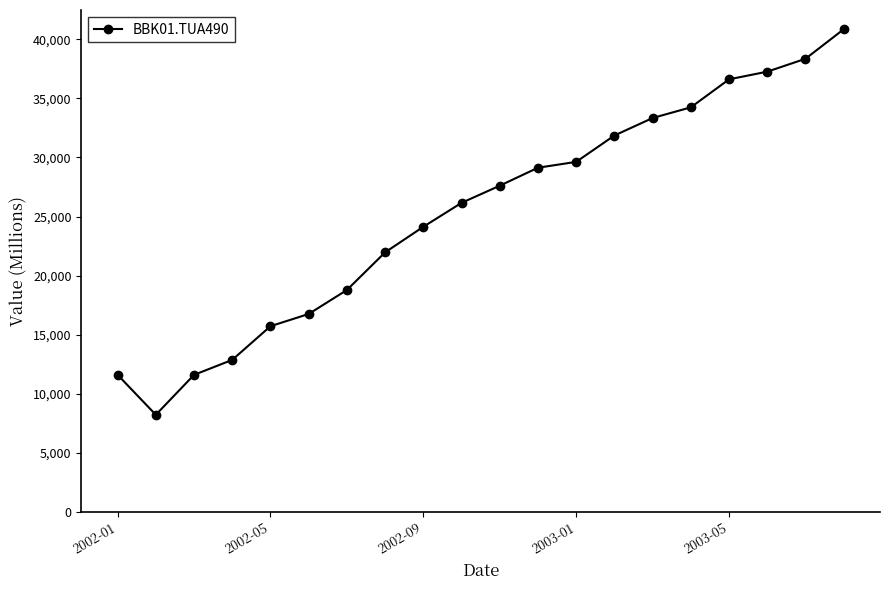

What is the greatest value displayed?

40848